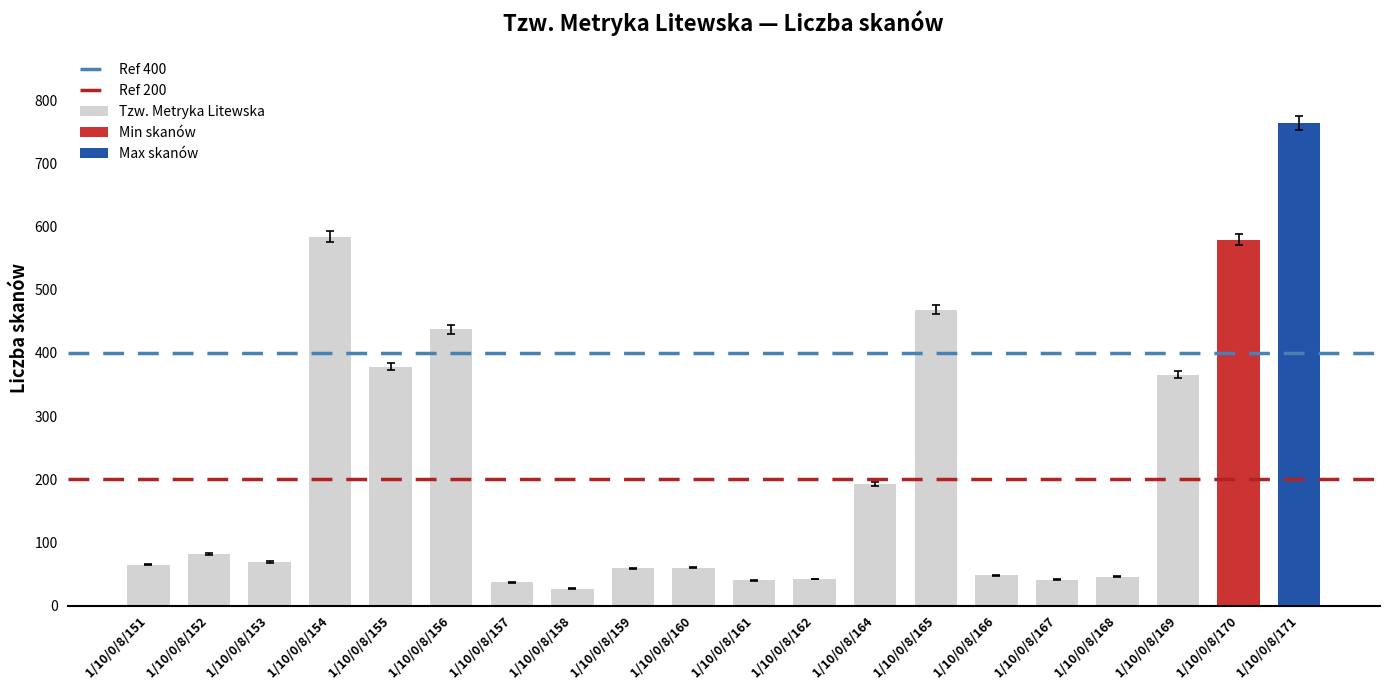

List the labels in order of value, smallest first.

1/10/0/8/158, 1/10/0/8/157, 1/10/0/8/161, 1/10/0/8/167, 1/10/0/8/162, 1/10/0/8/168, 1/10/0/8/166, 1/10/0/8/159, 1/10/0/8/160, 1/10/0/8/151, 1/10/0/8/153, 1/10/0/8/152, 1/10/0/8/164, 1/10/0/8/169, 1/10/0/8/155, 1/10/0/8/156, 1/10/0/8/165, 1/10/0/8/170, 1/10/0/8/154, 1/10/0/8/171